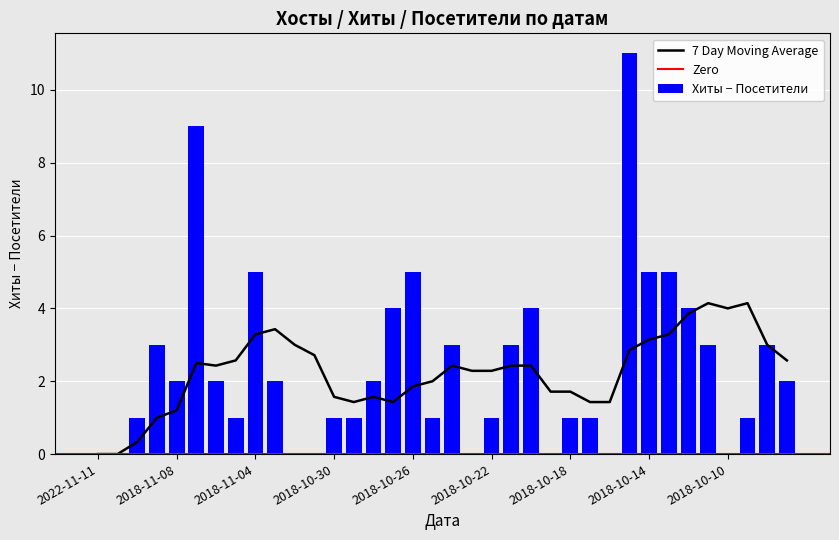

What is the highest value of the 7 Day Moving Average series?

4.1